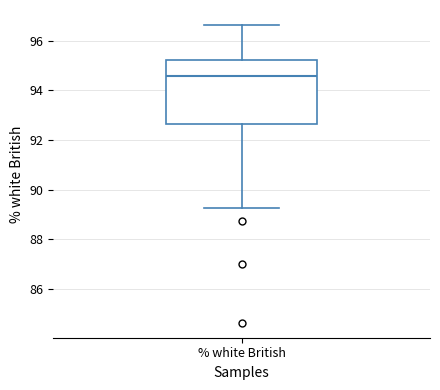

Read this box plot against the y-axis: the position of the median line, the range covered by the box, and the ends of both whiskers. The values are not printed on the chart, so give them approximately, as read against the axis.

median 94.6, box 92.6 to 95.2, whiskers 89.2 to 96.6